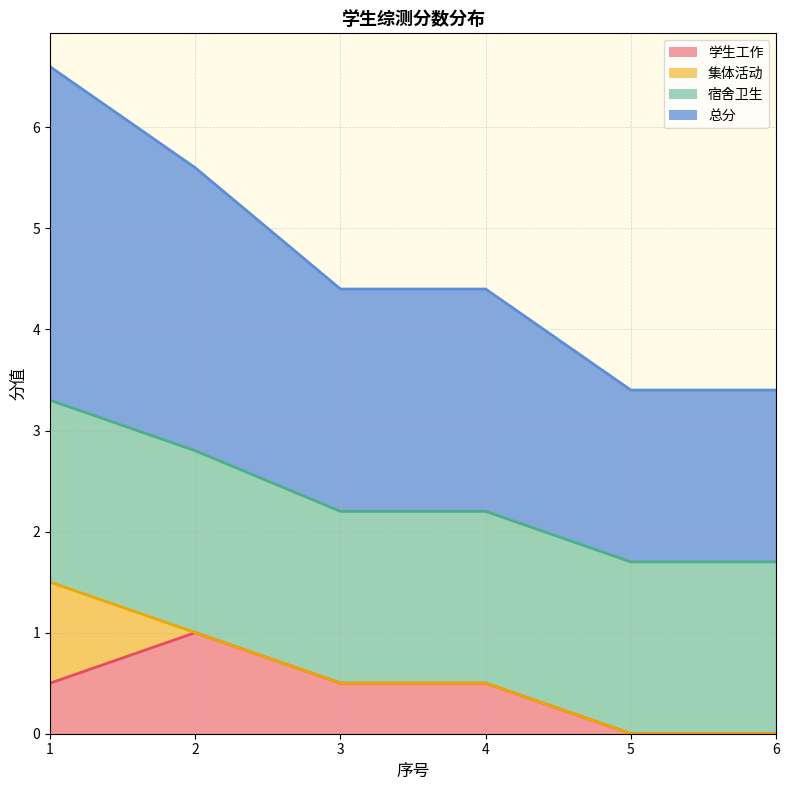

True or false: 总分 has a value of 5.8 at 1.

False